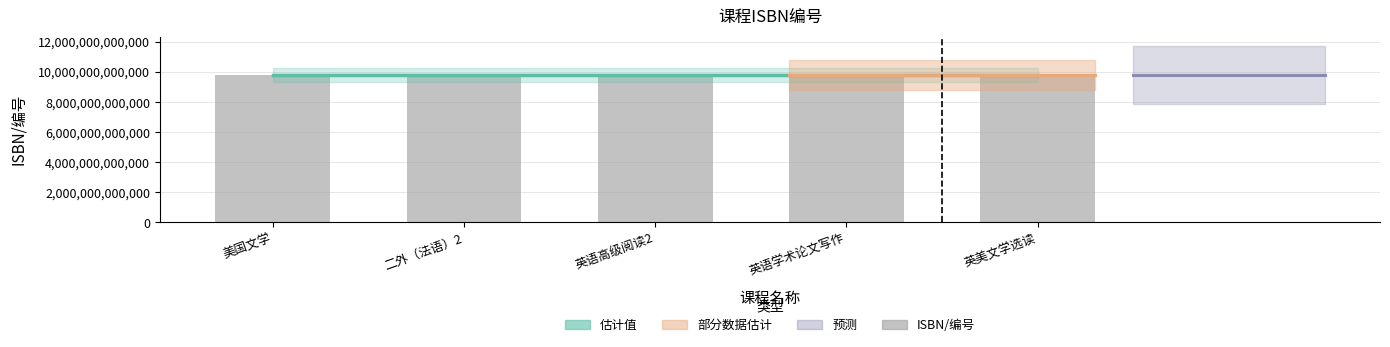

At which label does the data first exceed 9787544627382?

英语学术论文写作